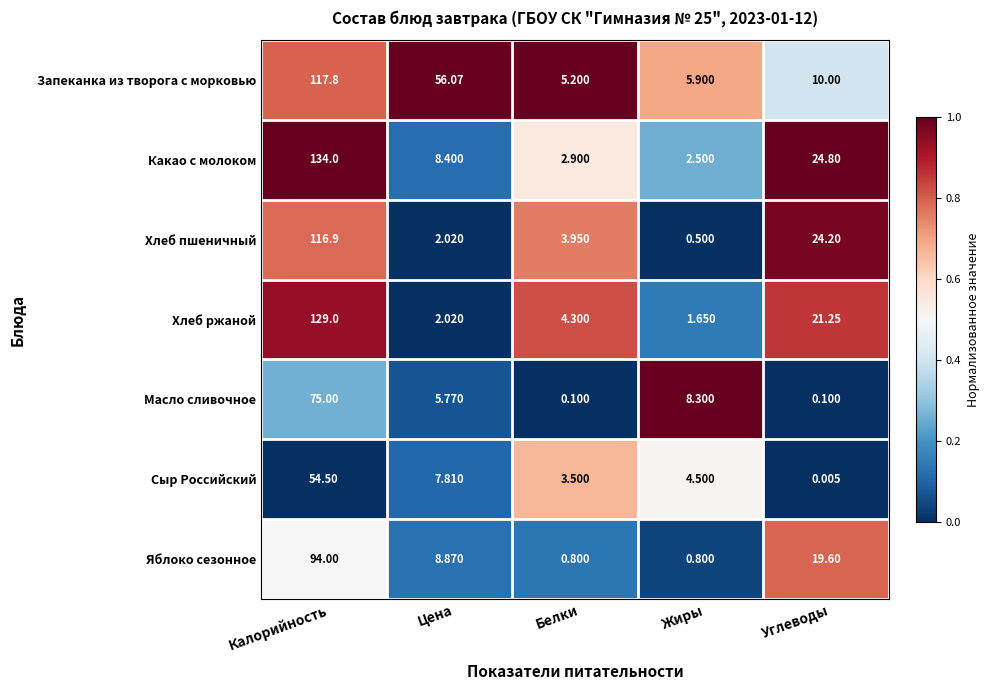

List the series in order of their peak value, lowest first.

Сыр Российский, Масло сливочное, Яблоко сезонное, Хлеб пшеничный, Запеканка из творога с морковью, Хлеб ржаной, Какао с молоком